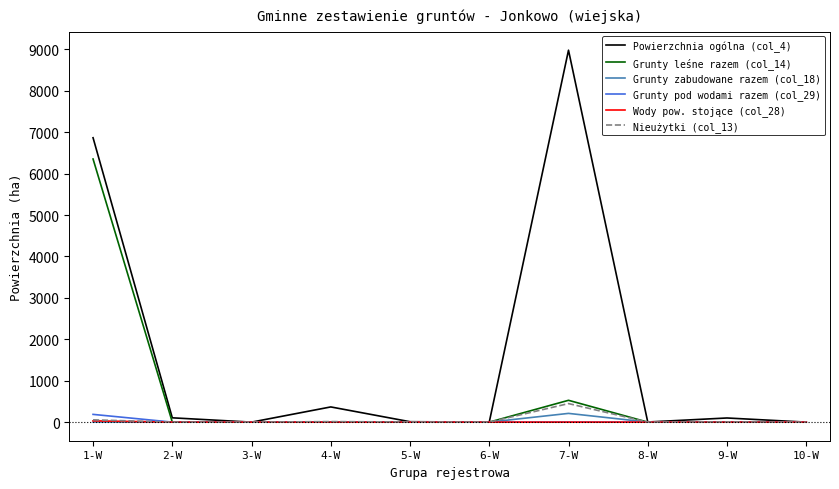

True or false: Grunty zabudowane razem (col_18) has a value of 1 at 8-W.

True